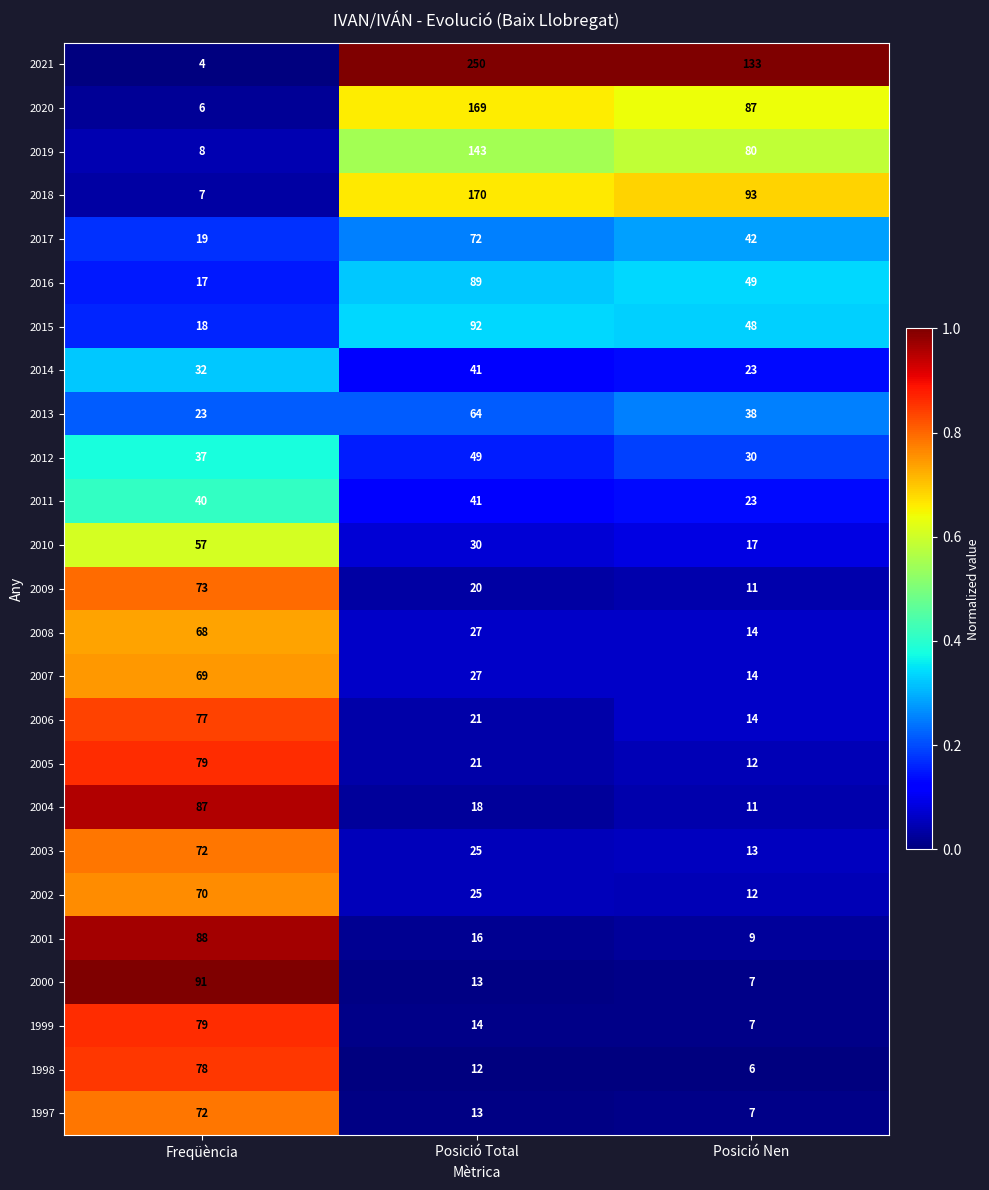

The value of 2019 at Posició Total is 143. True or false?

True